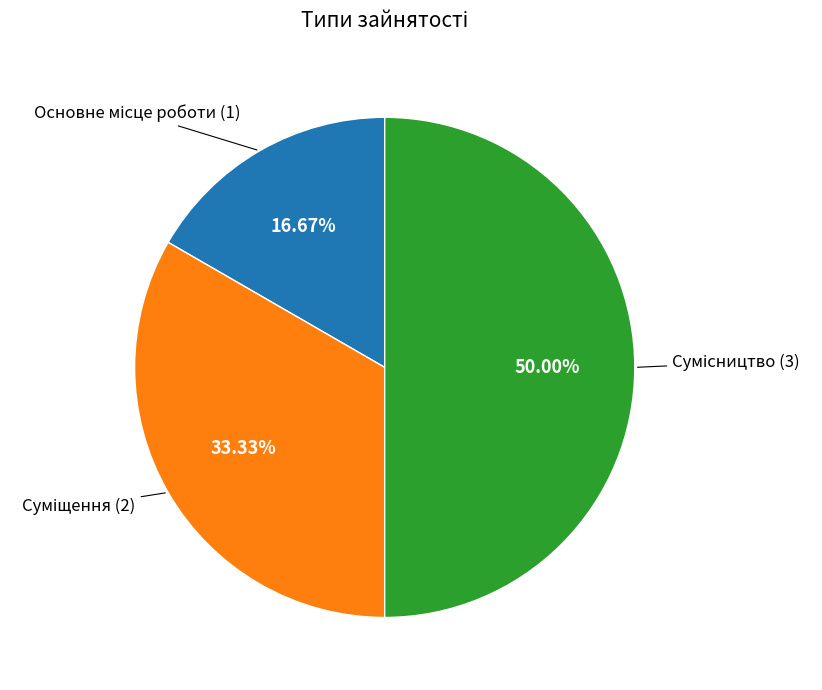

Which category has the biggest portion of the pie?

Сумісництво